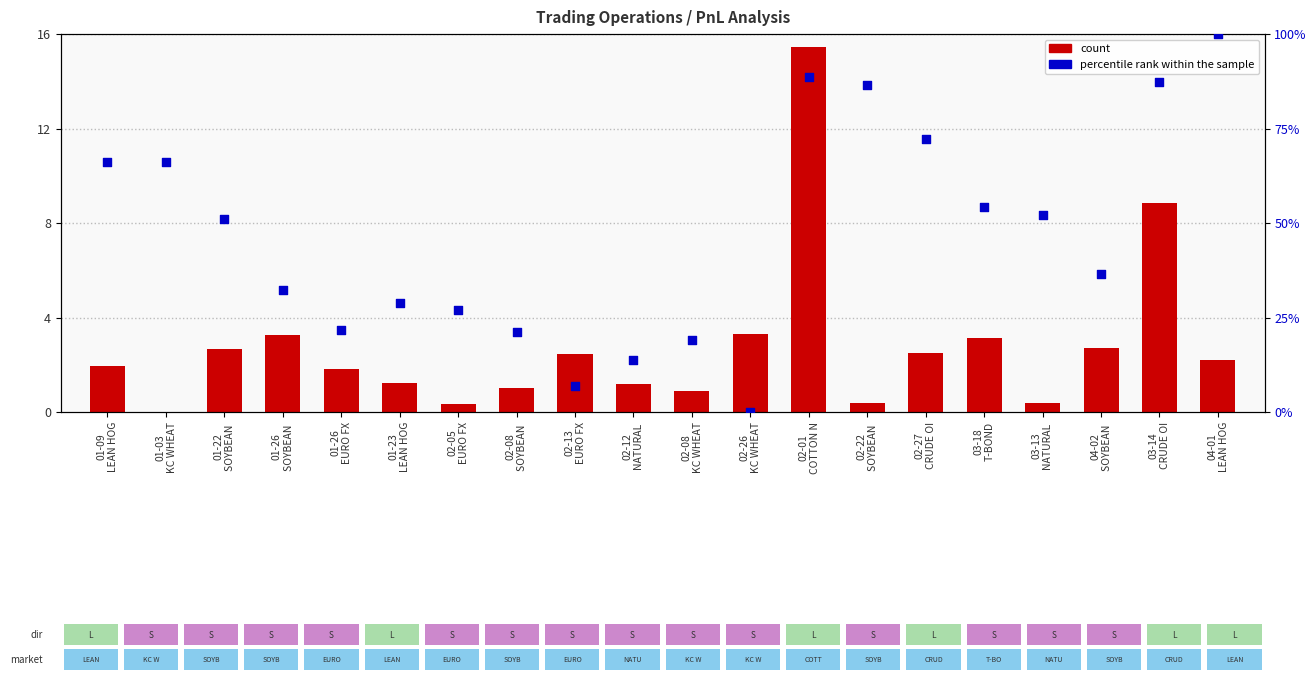

What are all the series names shown in the legend?

count, percentile rank within the sample